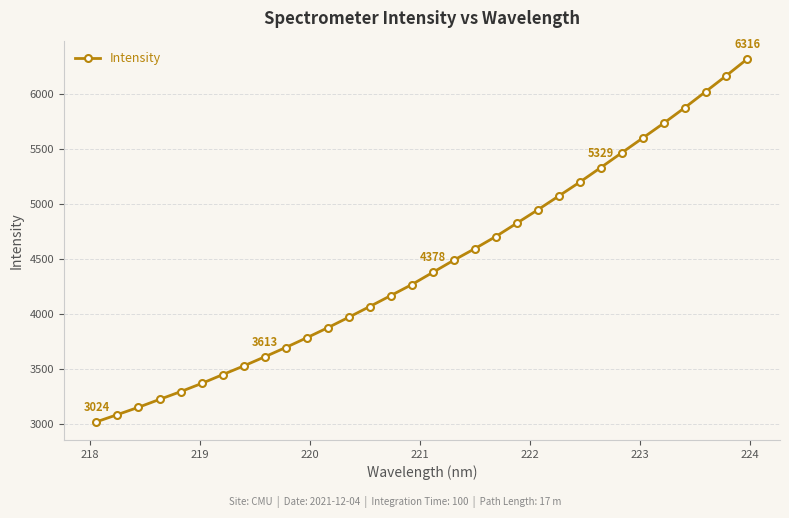

What is the difference between the maximum and minimum values?

3292.1